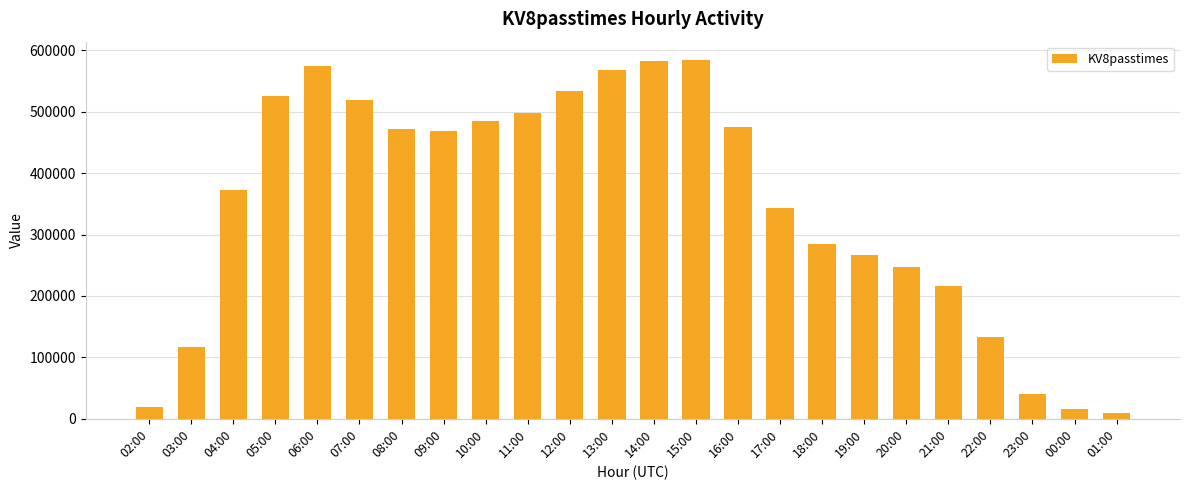

At which label does the data first exceed 467773?

05:00